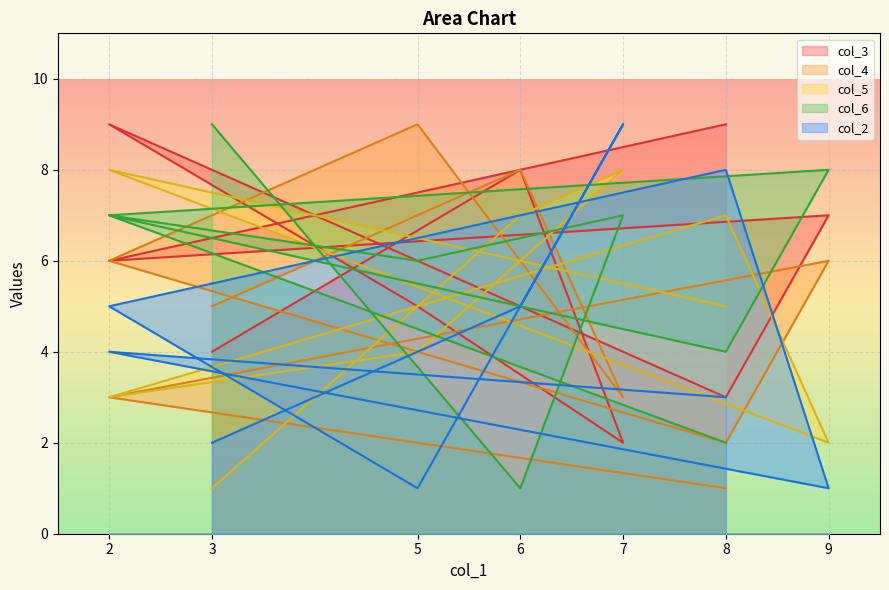

Which label corresponds to the smallest value in the chart?

8